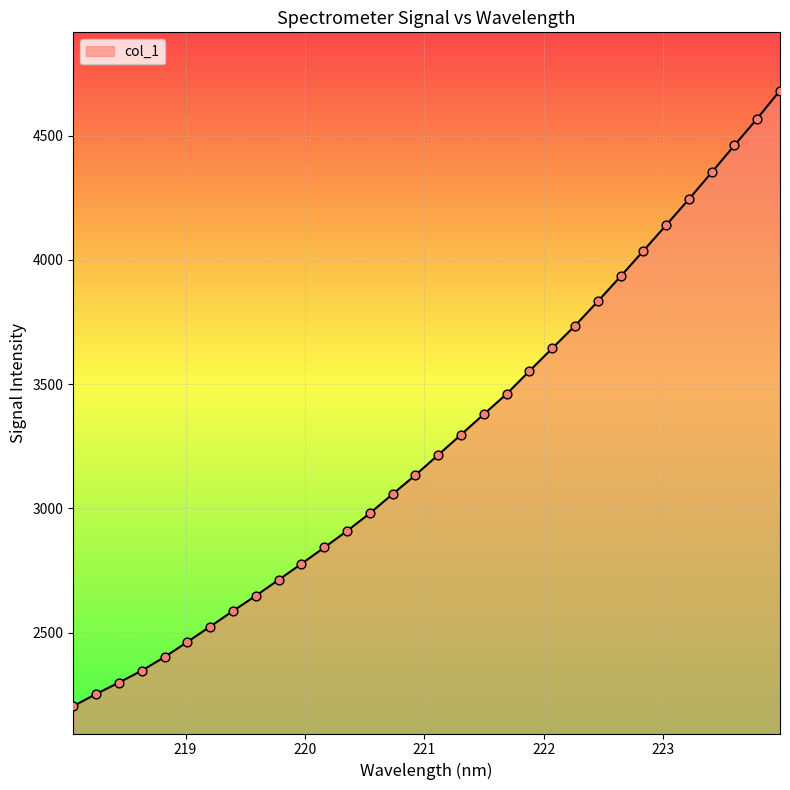

Approximately how many times larger is the value at 218.8244 compared to 218.442?

1.0